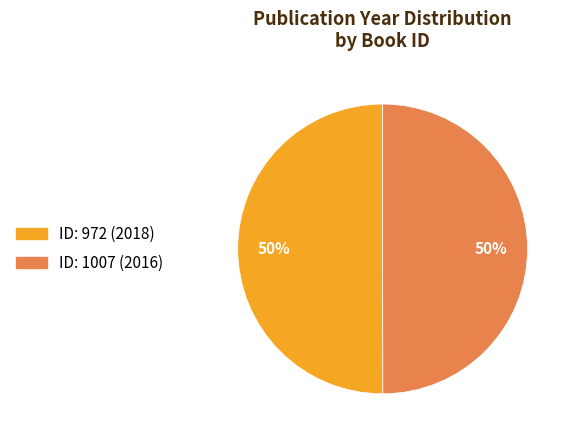

To the nearest percent, what is the average slice percentage?

50%